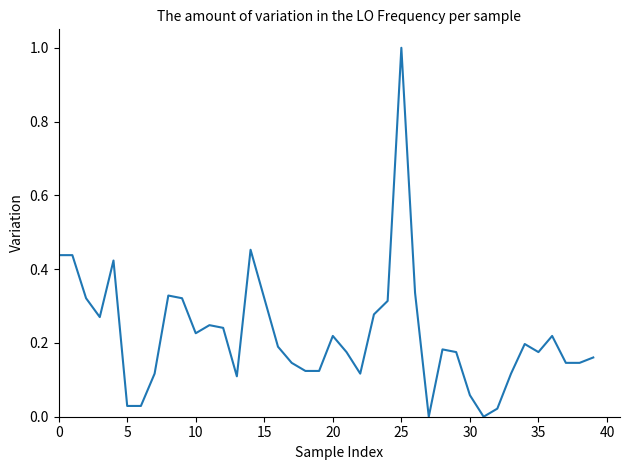

What is the greatest value displayed?

1.0